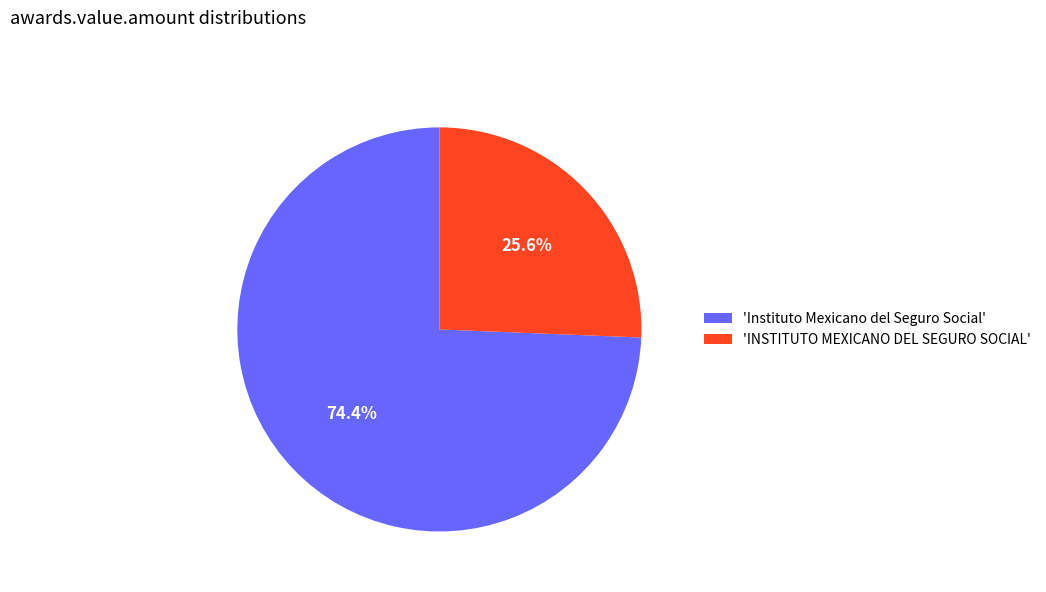

Rank the categories by value from highest to lowest.

'Instituto Mexicano del Seguro Social', 'INSTITUTO MEXICANO DEL SEGURO SOCIAL'